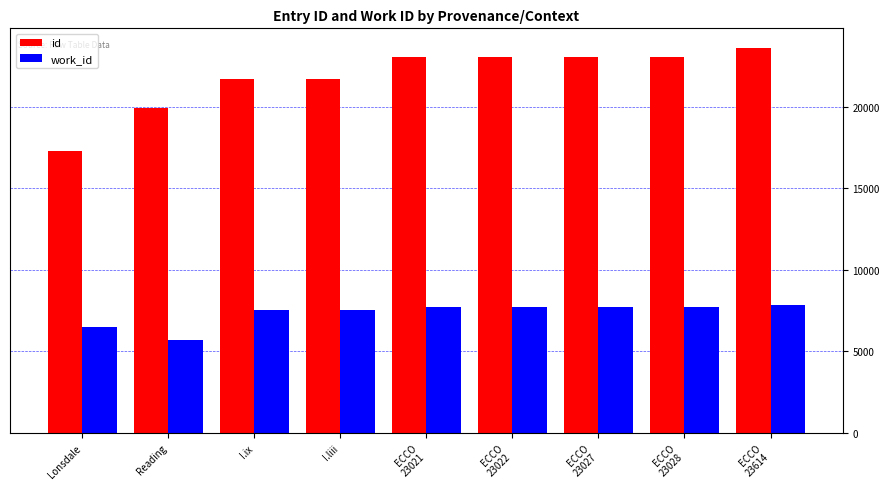

What is the greatest value displayed?

23614